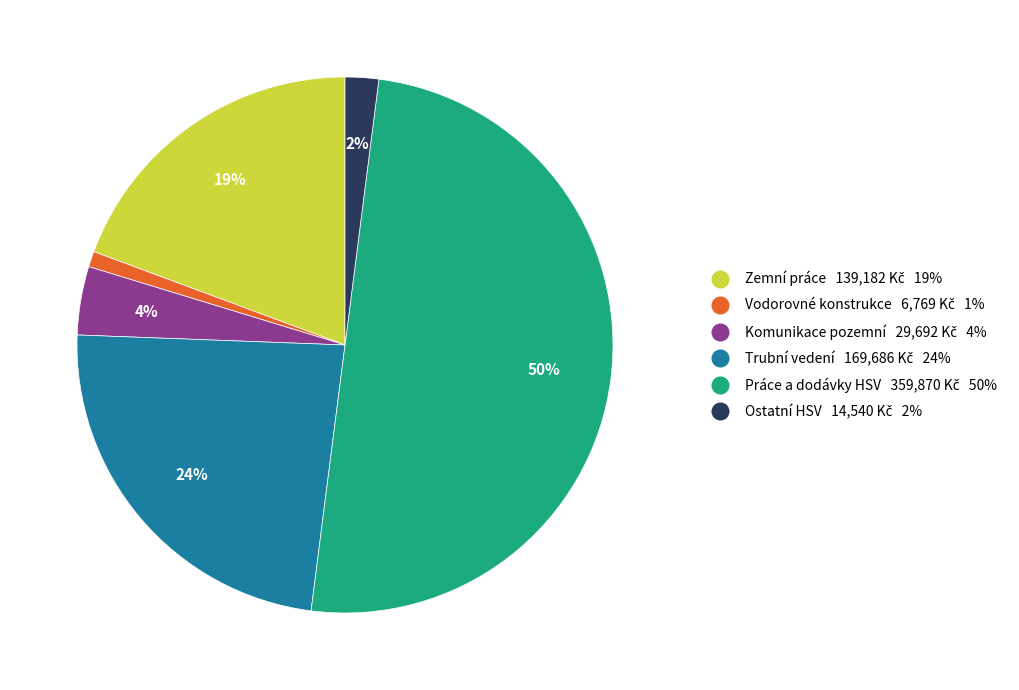

To the nearest percent, what is the difference between the largest and smallest slice percentages?

49%